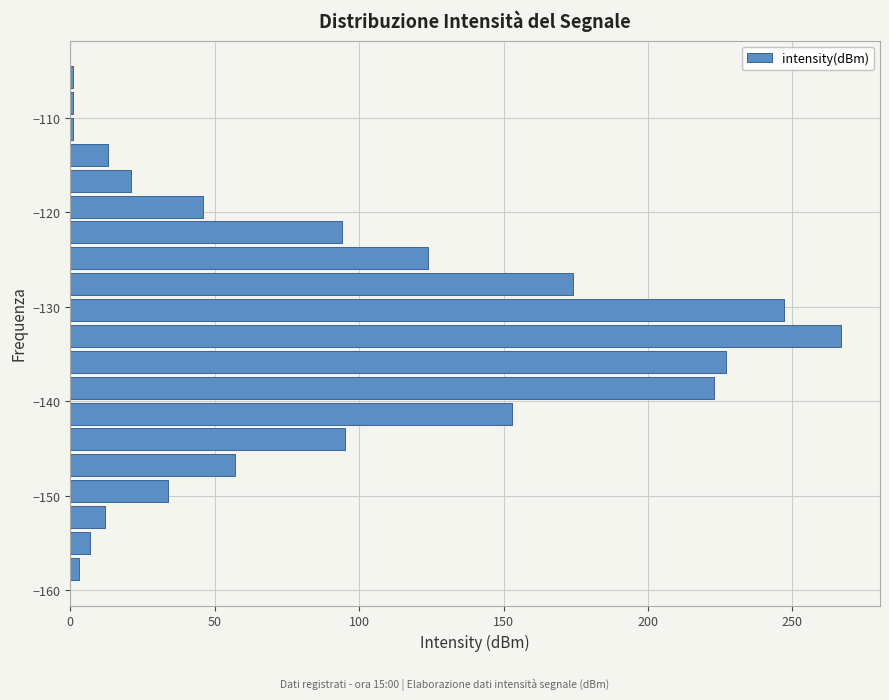

Around what value on the y-axis is the longest bar? Give the approximate position of its centre, as read against the axis.

-133